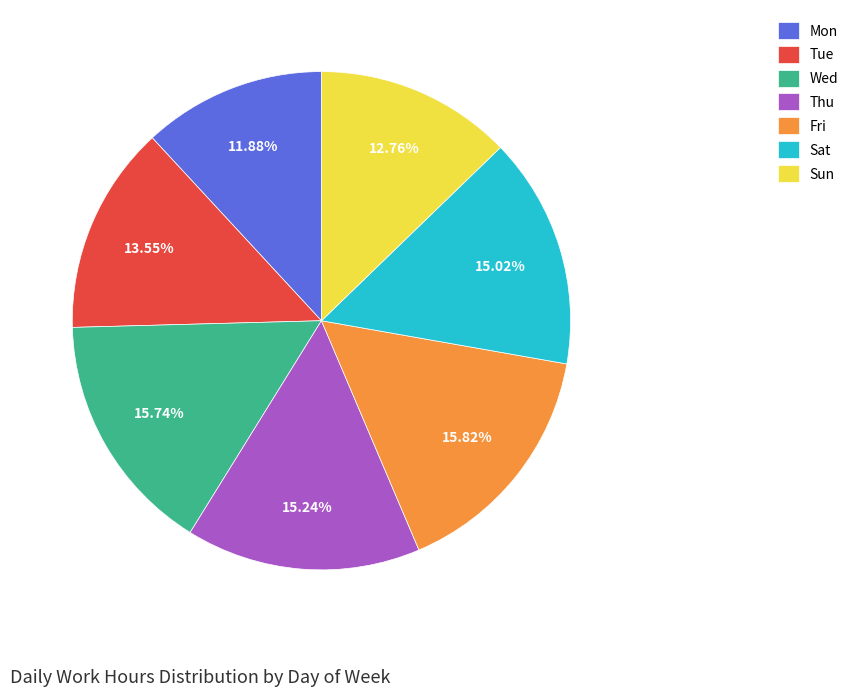

To the nearest percent, what is the difference between the Sun and Wed slice percentages?

3%